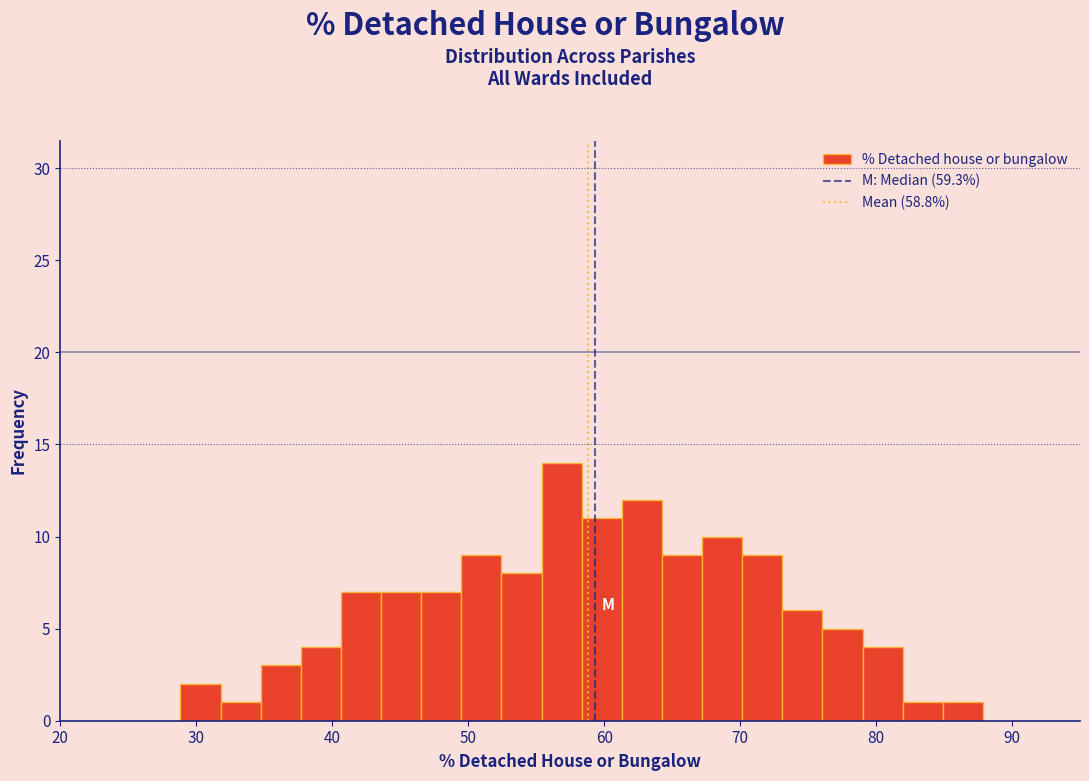

Around what value on the x-axis is the tallest bar? Give the approximate position of its centre, as read against the axis.

57